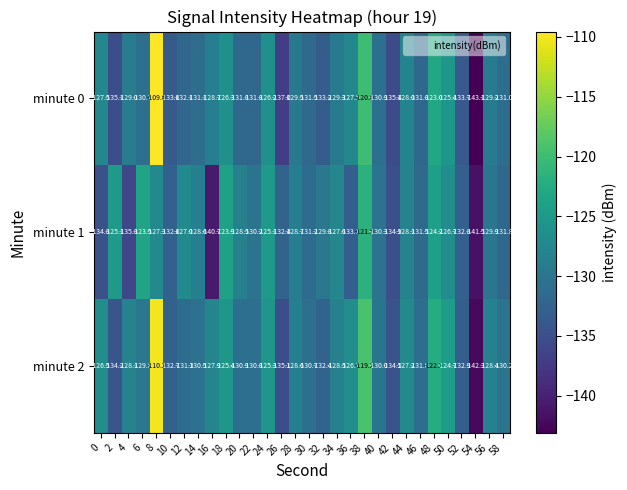

How many categories are shown in the chart?

30